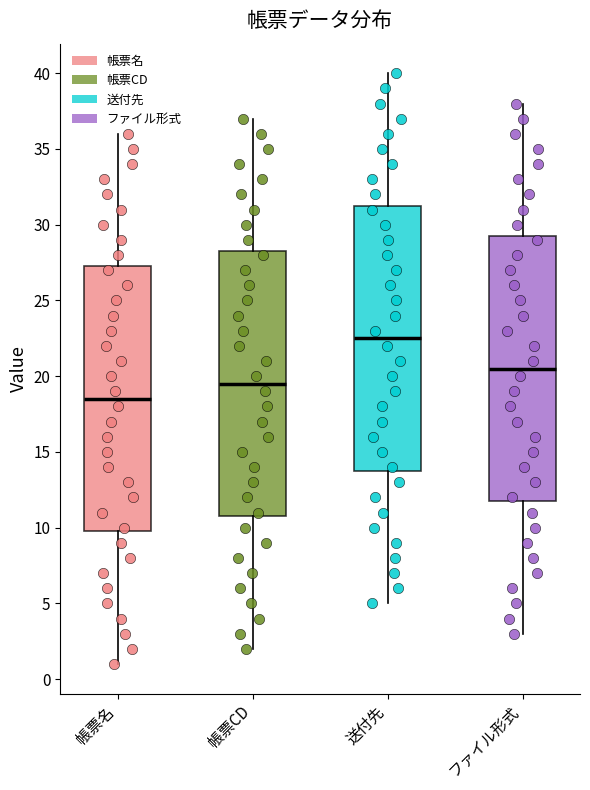

Reading left to right, read every box against the y-axis: the position of its median line, the range the box covers, and the ends of its whiskers. The values are not printed on the chart, so give them approximately, as read against the axis.

帳票名: median 18.5, box 10.0 to 27.5, whiskers 1.0 to 36.0
帳票CD: median 19.5, box 11.0 to 28.5, whiskers 2.0 to 37.0
送付先: median 22.5, box 14.0 to 31.5, whiskers 5.0 to 40.0
ファイル形式: median 20.5, box 12.0 to 29.5, whiskers 3.0 to 38.0